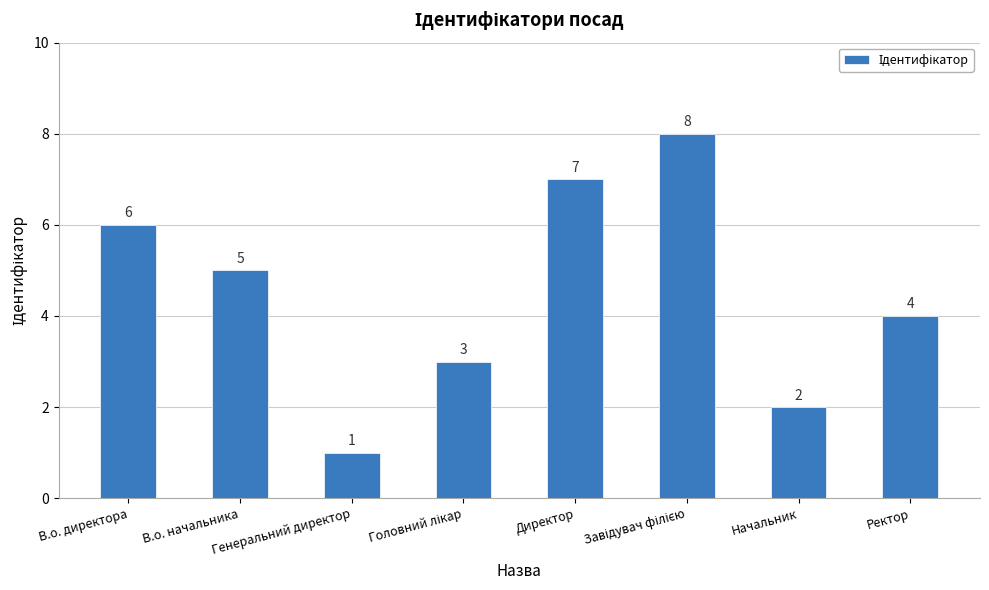

Are the bars horizontal?

No